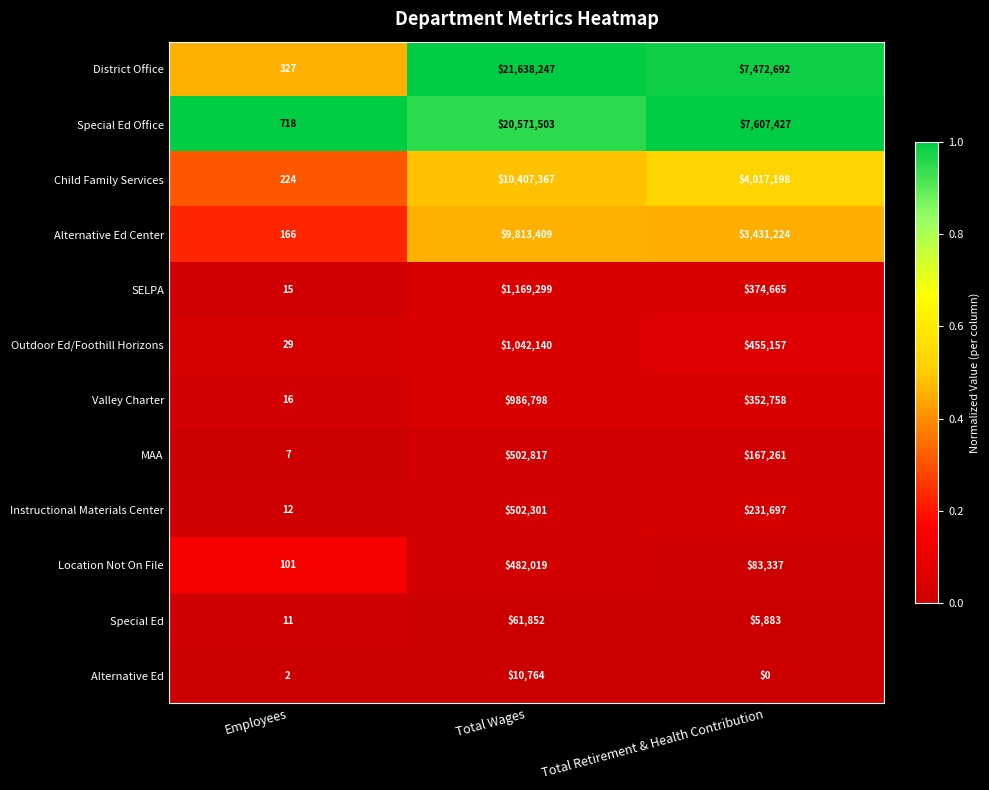

Is it true that District Office equals 21638247 at Total Wages?

True